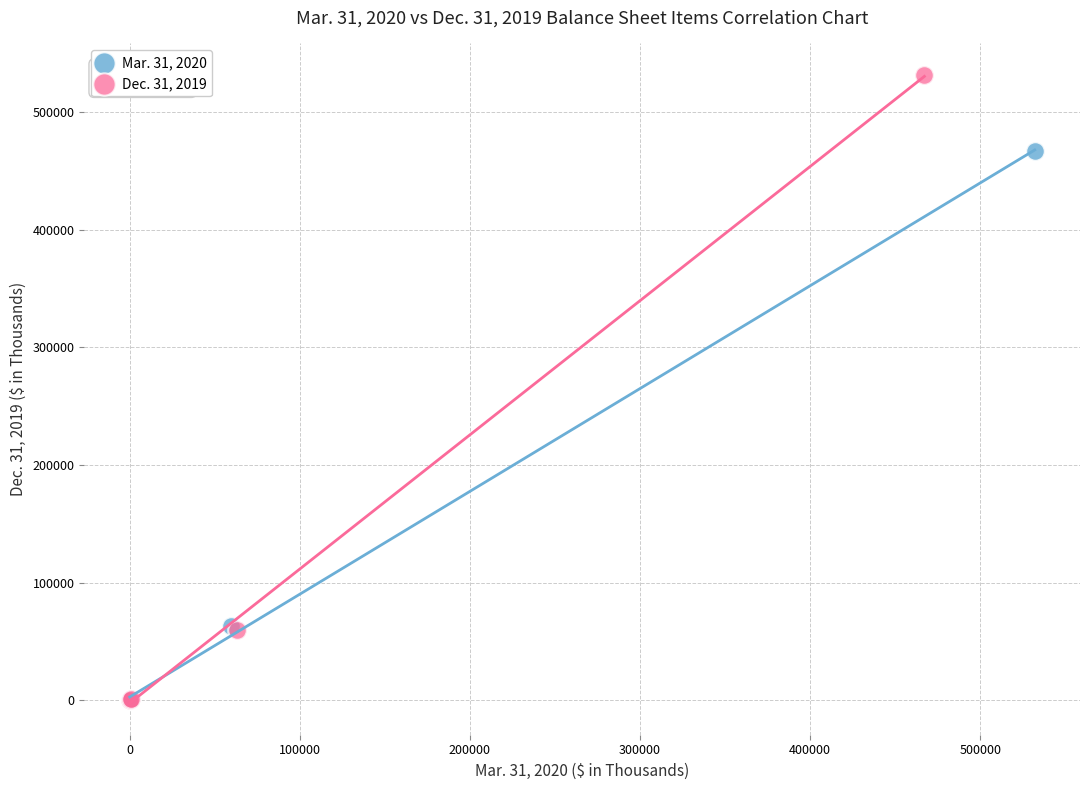

Which series contains the highest Y value?

Dec. 31, 2019